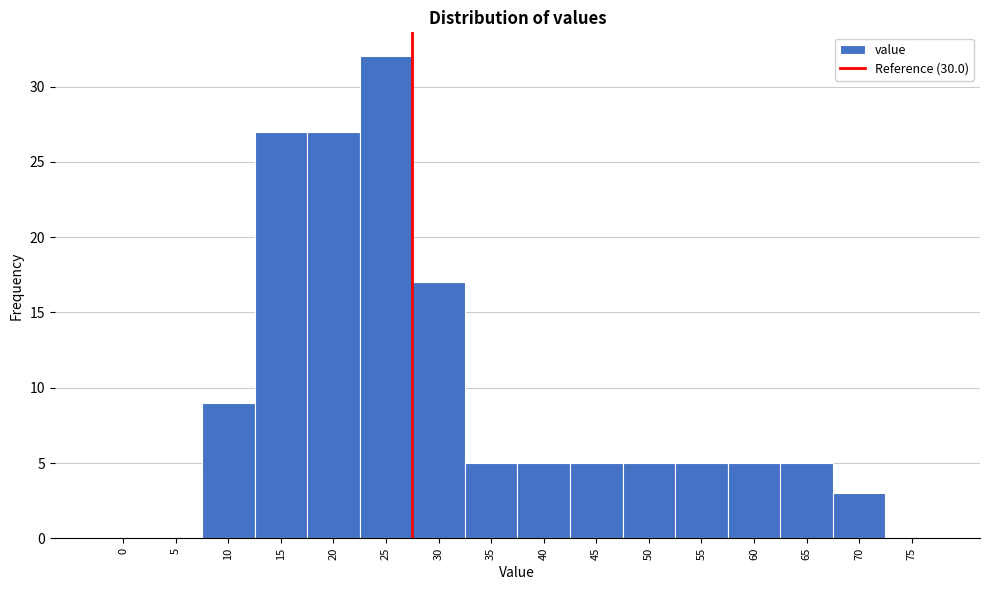

Reading left to right, list all the values displayed in this chart.

0=0	5=0	10=9	15=27	20=27	25=32	30=17	35=5	40=5	45=5	50=5	55=5	60=5	65=5	70=3	75=0